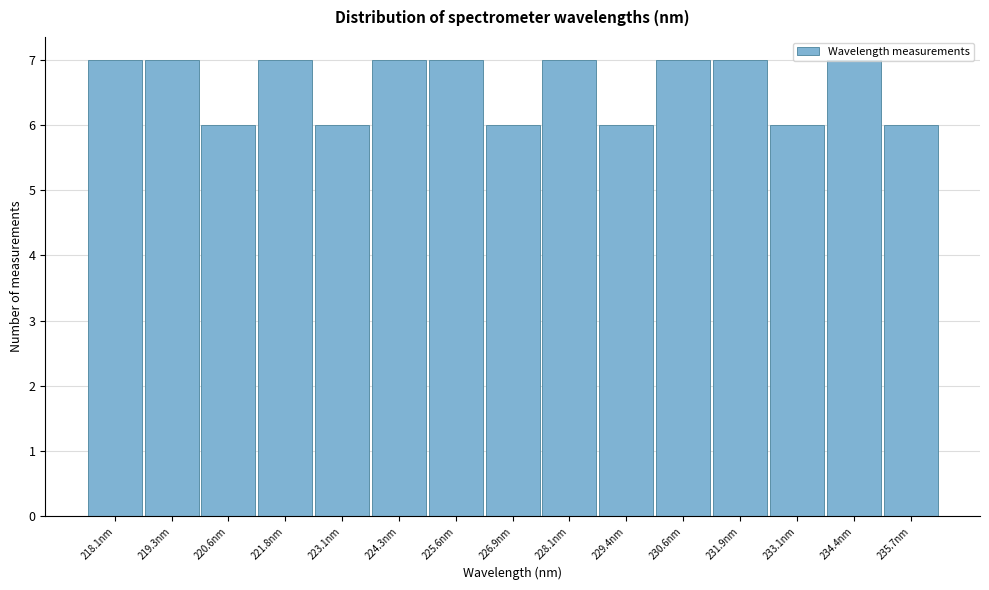

What is the sum of the values at 235.7nm and 230.6nm?

13